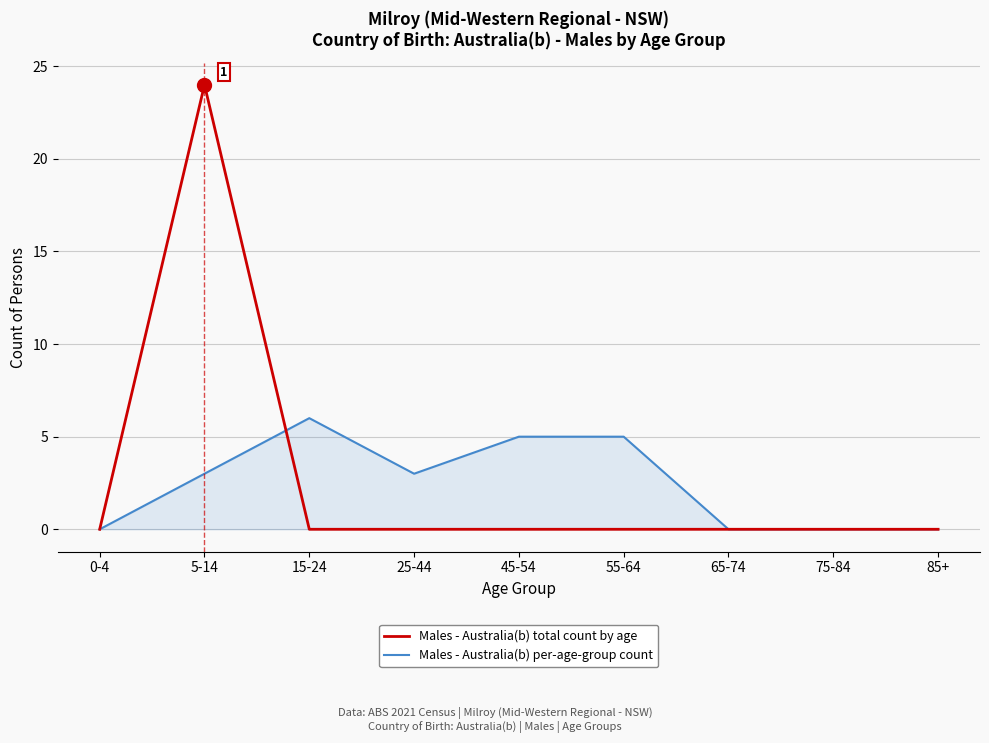

What is the sum of all Males - Australia(b) per-age-group count values?

22